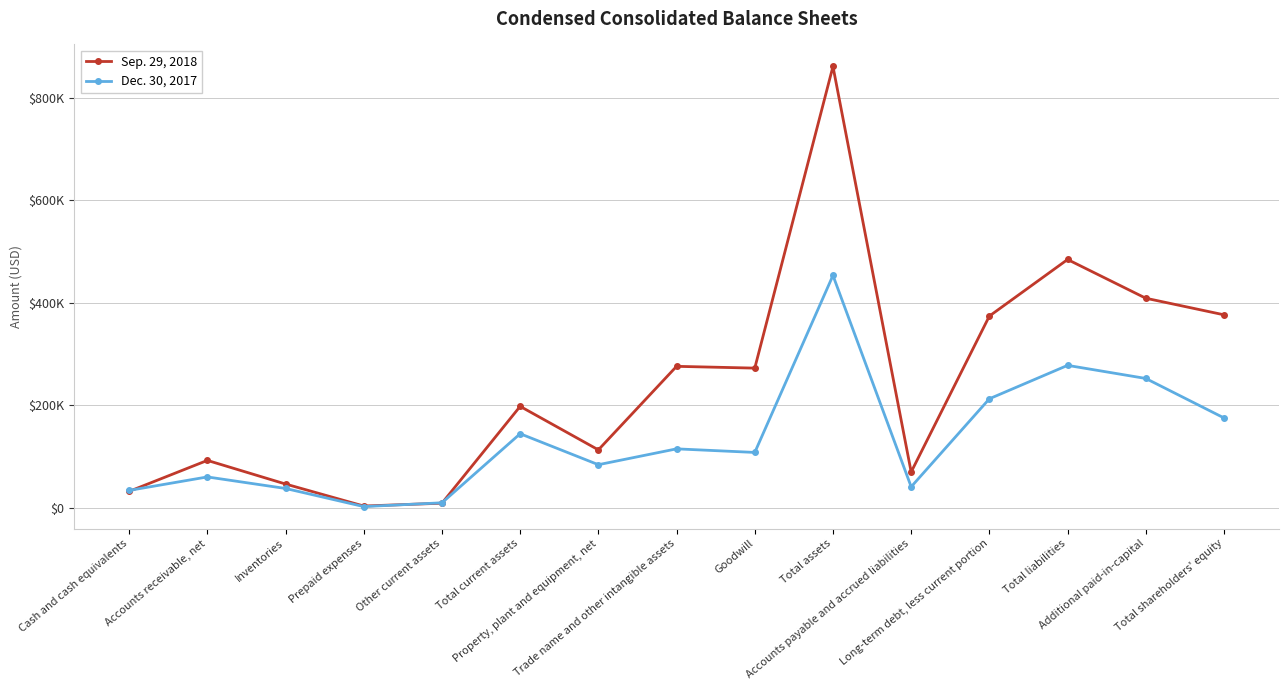

What are all the series names shown in the legend?

Sep. 29, 2018, Dec. 30, 2017